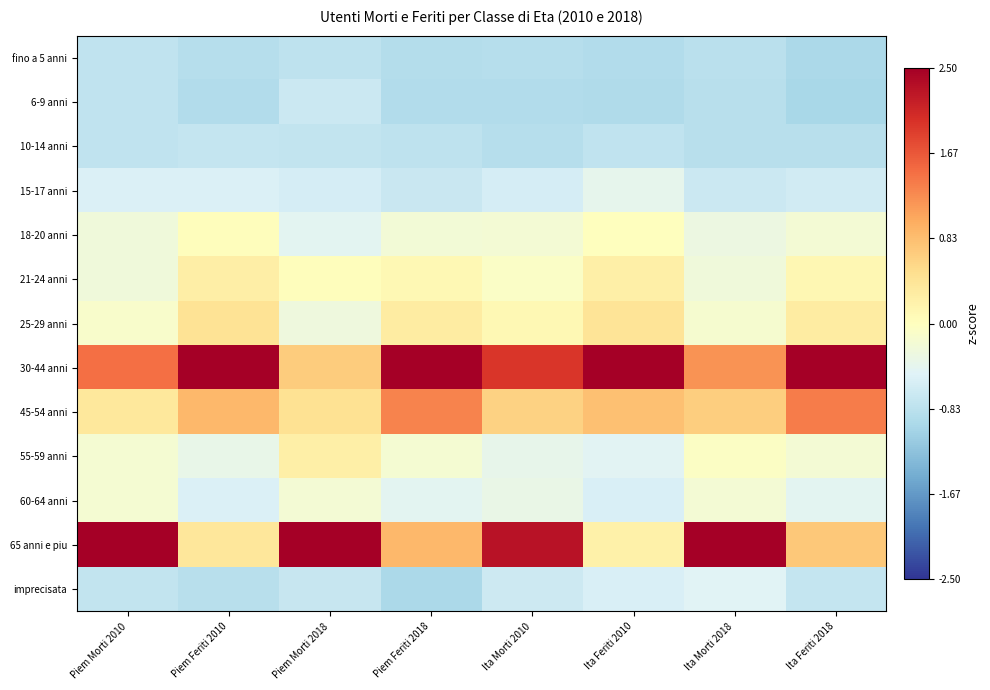

Which has a higher value, Piem Feriti 2018 or Ita Feriti 2010?

Piem Feriti 2018